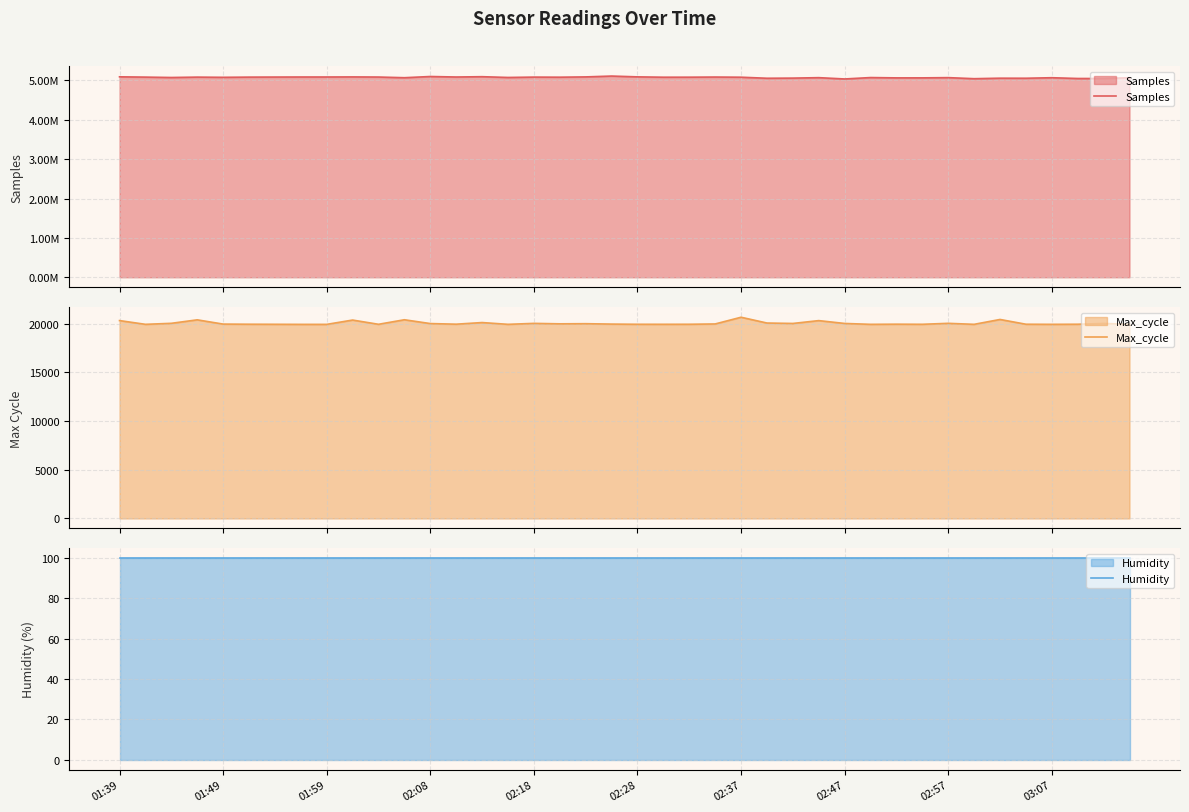

Which category has the highest value in the Humidity series?

01:39